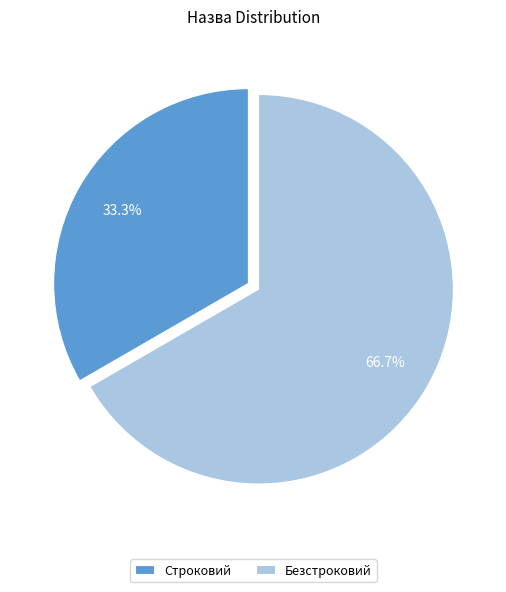

To the nearest percent, what is the difference between the largest and smallest slice percentages?

33%